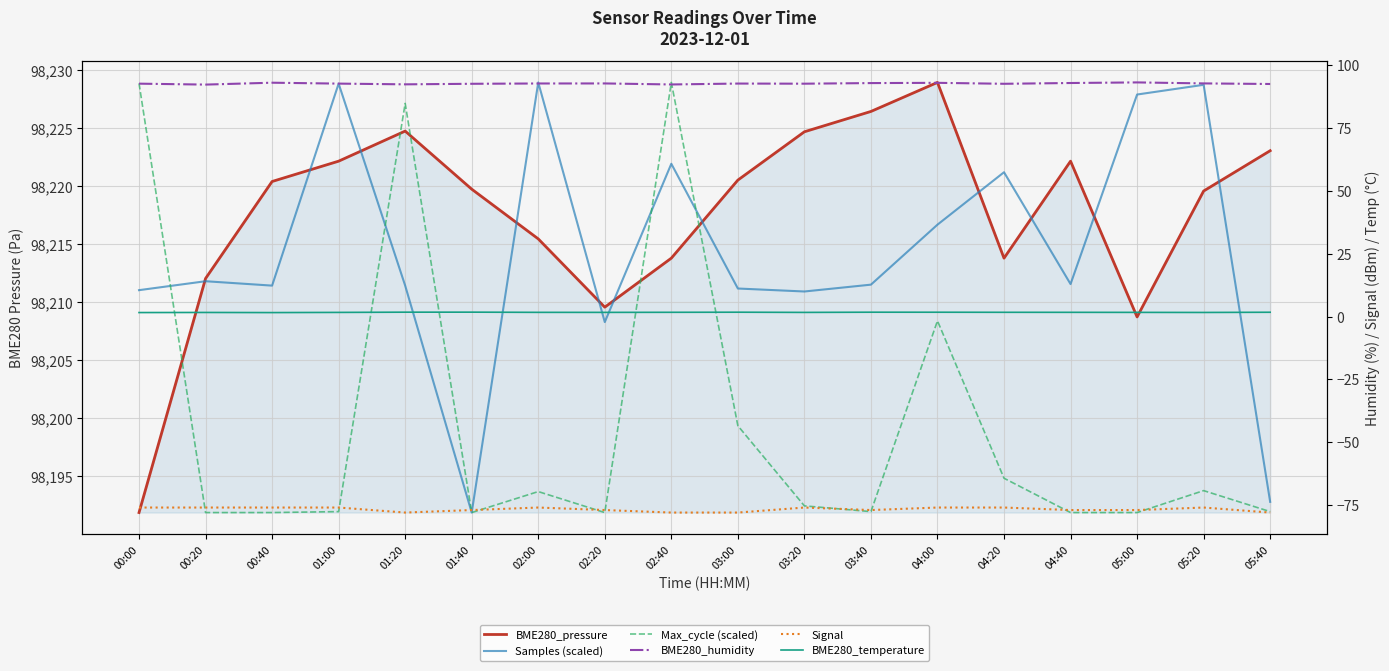

Count the number of categories in the chart.

18